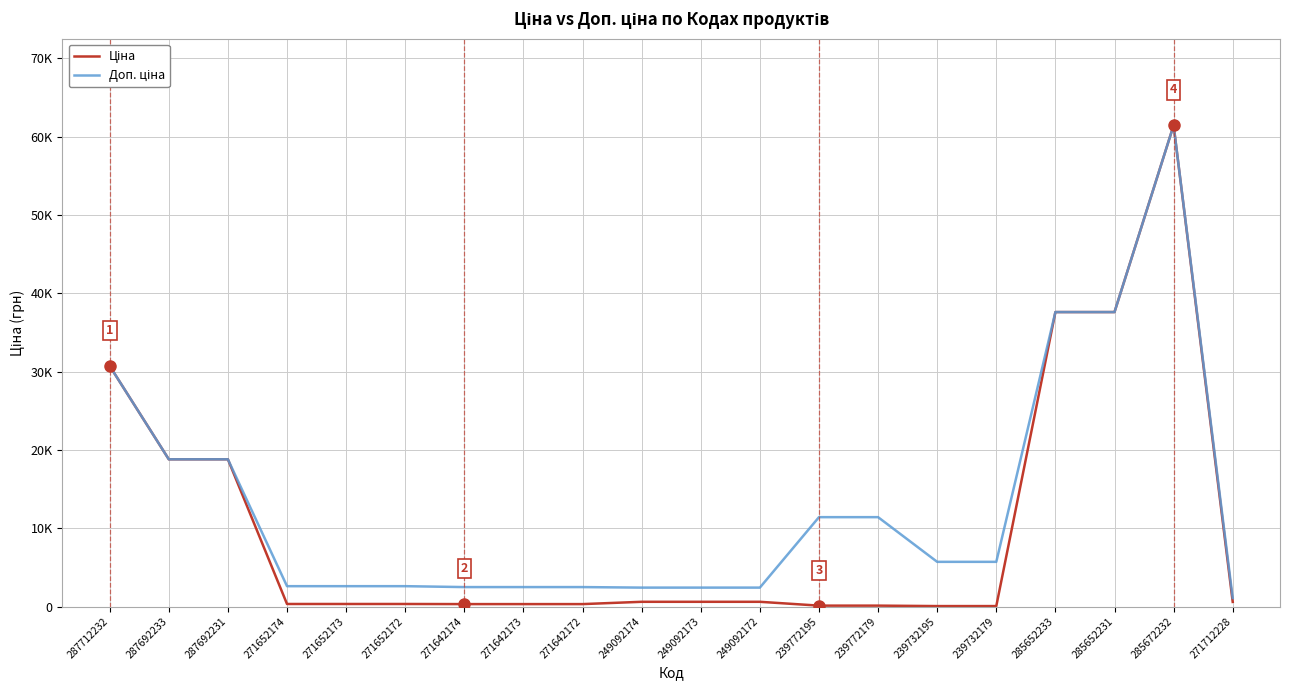

Does the chart display data point markers on the line(s)?

No